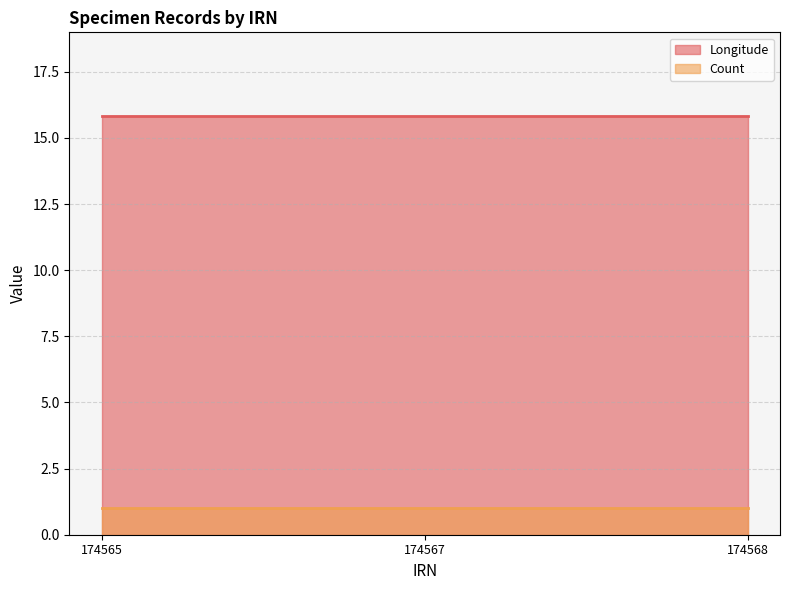

What is the value of the Longitude point at the 2nd from the left?

15.8